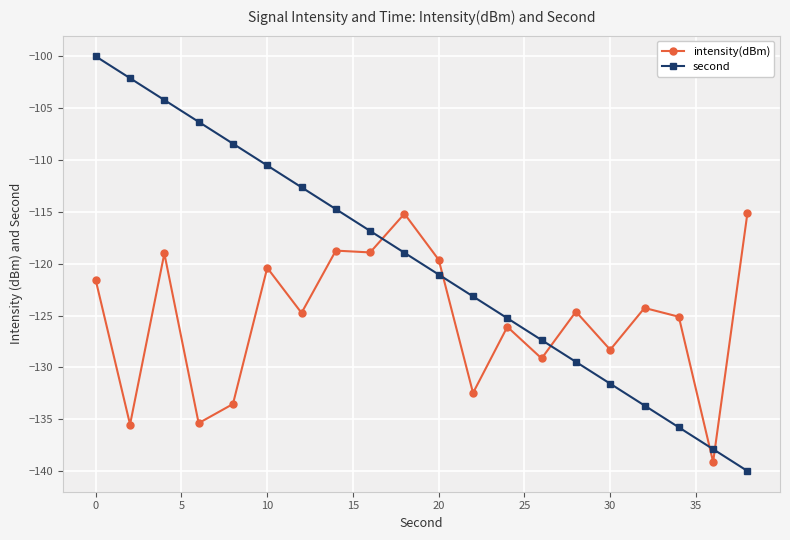

True or false: intensity(dBm) has more than 2 interior local peaks.

True